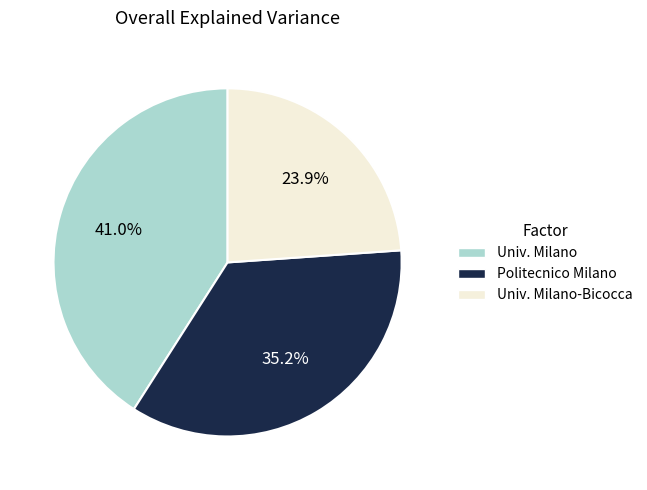

Is there any slice that represents more than half of the pie?

No